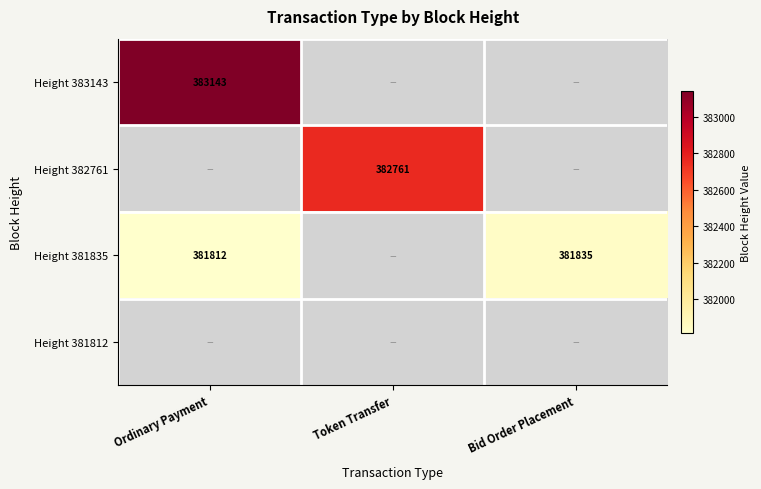

True or false: Height 381835 has a value of 381835 at Bid Order Placement.

True